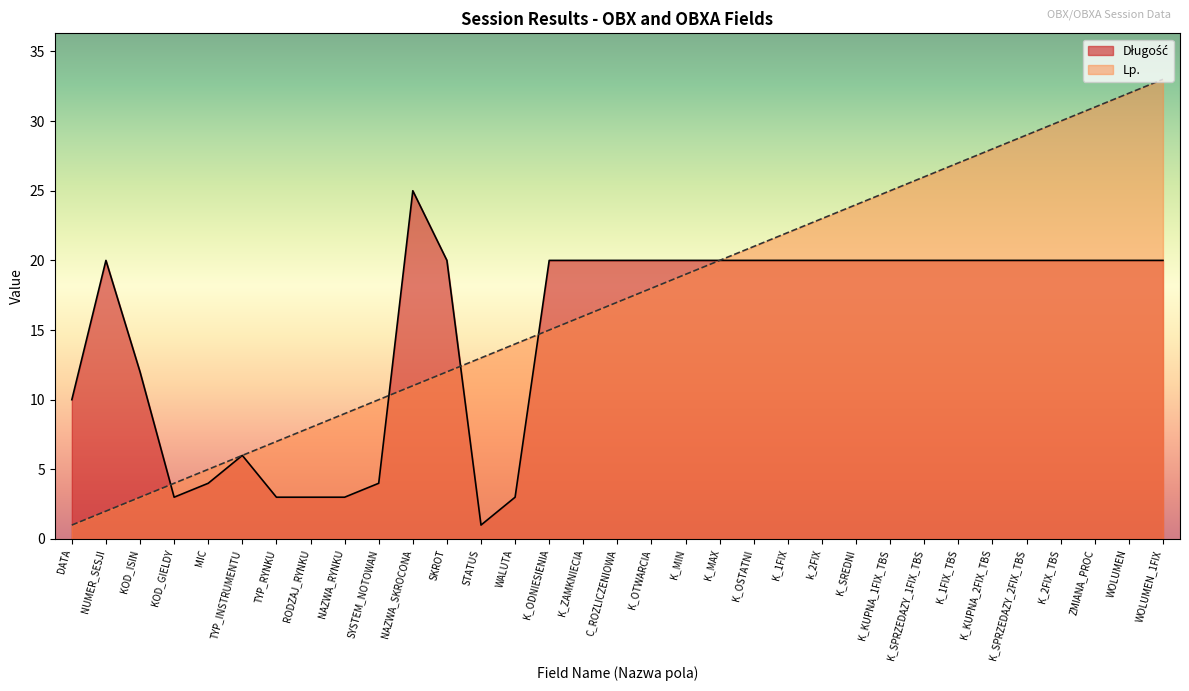

What is the value of the Długość point at the 8th from the left?

3